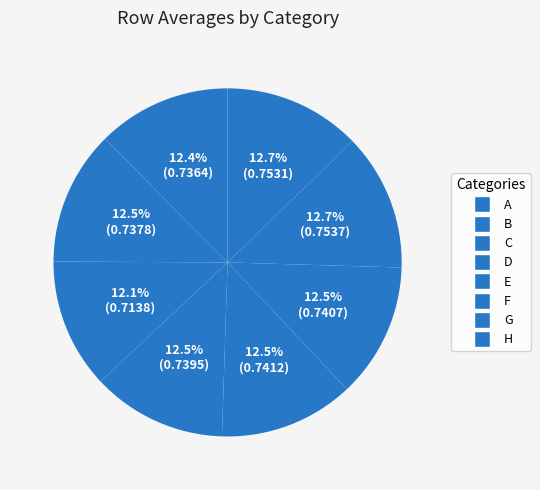

Which slice is the largest?

G